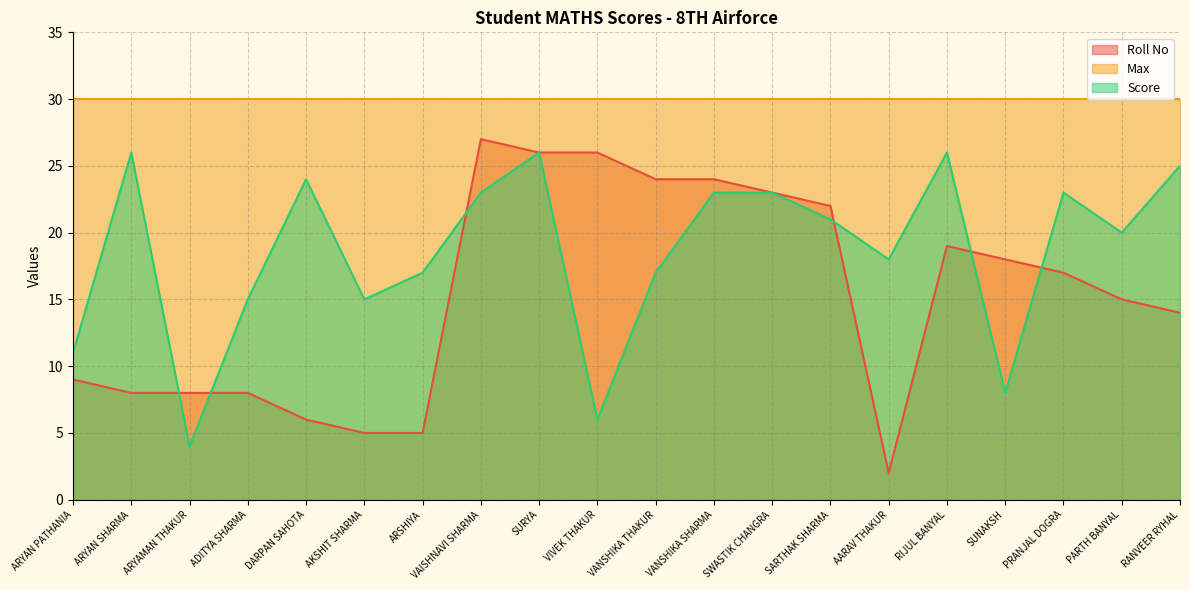

What is the approximate value of Score at AKSHIT SHARMA, to the nearest 5?

15